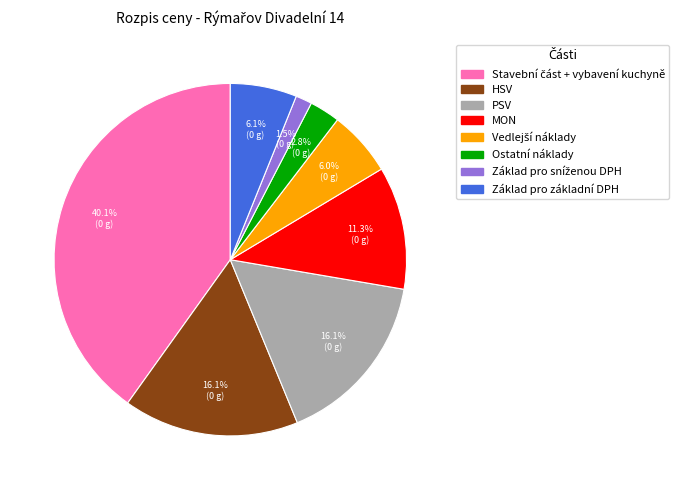

Combined, do Základ pro základní DPH and MON account for over 50%?

No